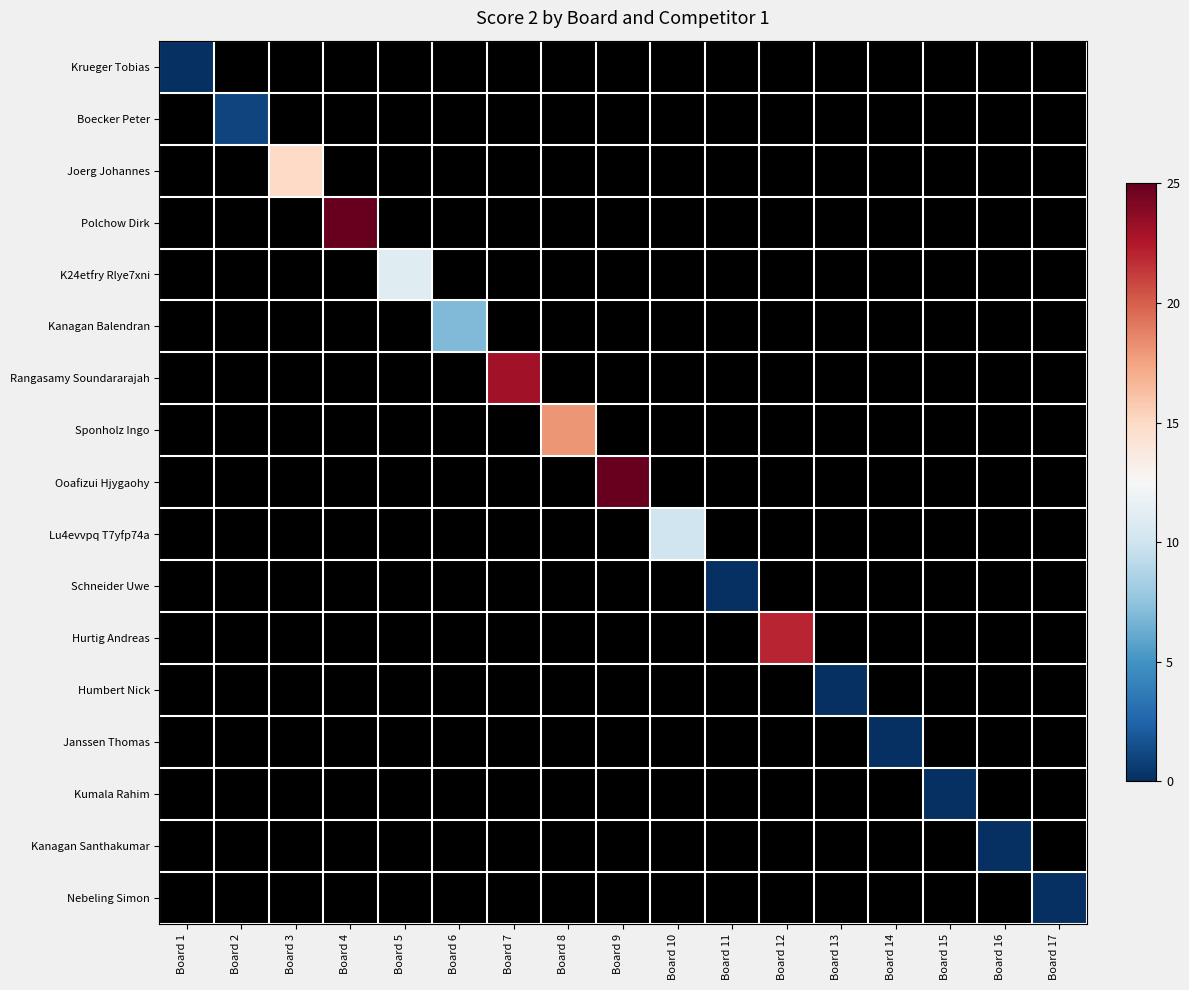

How many categories are shown in the chart?

17